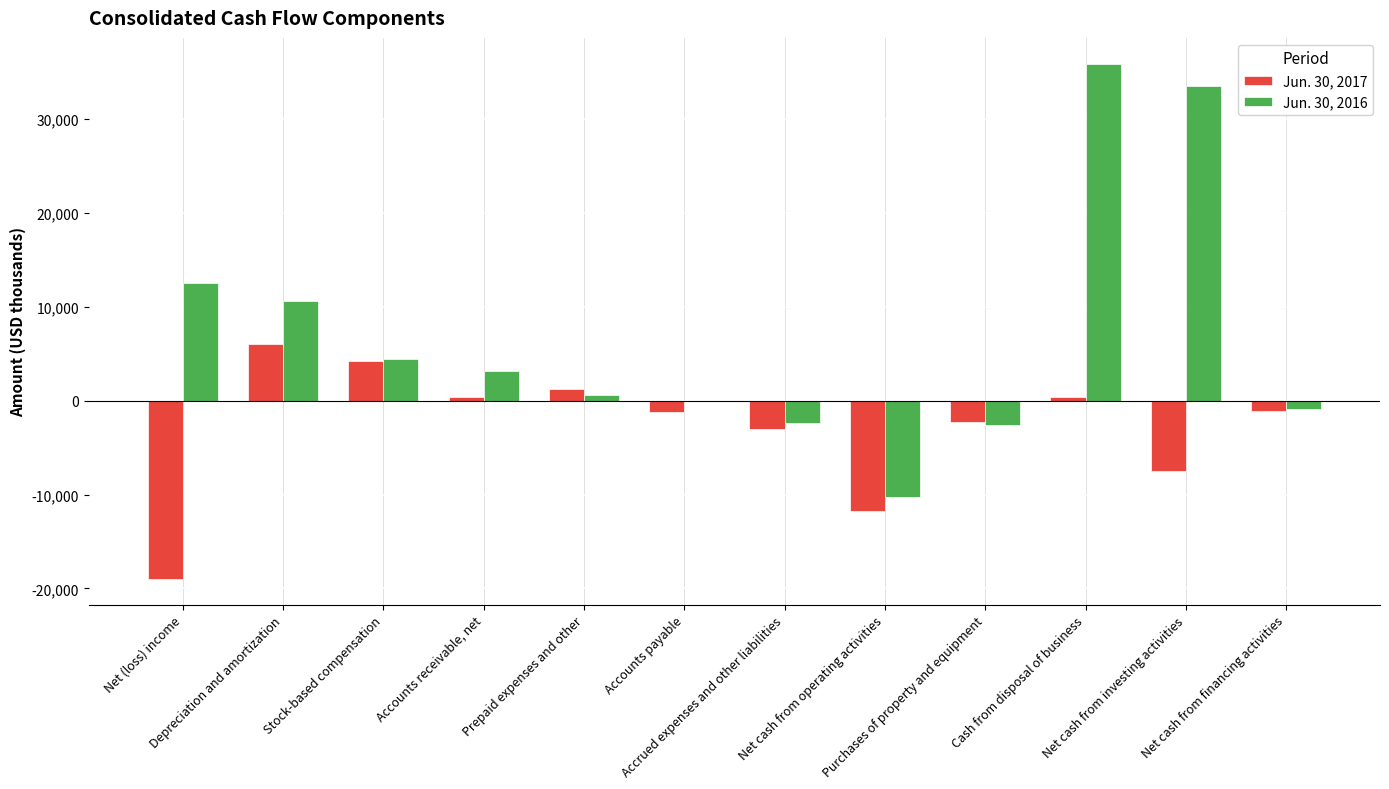

Which series has the largest total across all categories?

Jun. 30, 2016